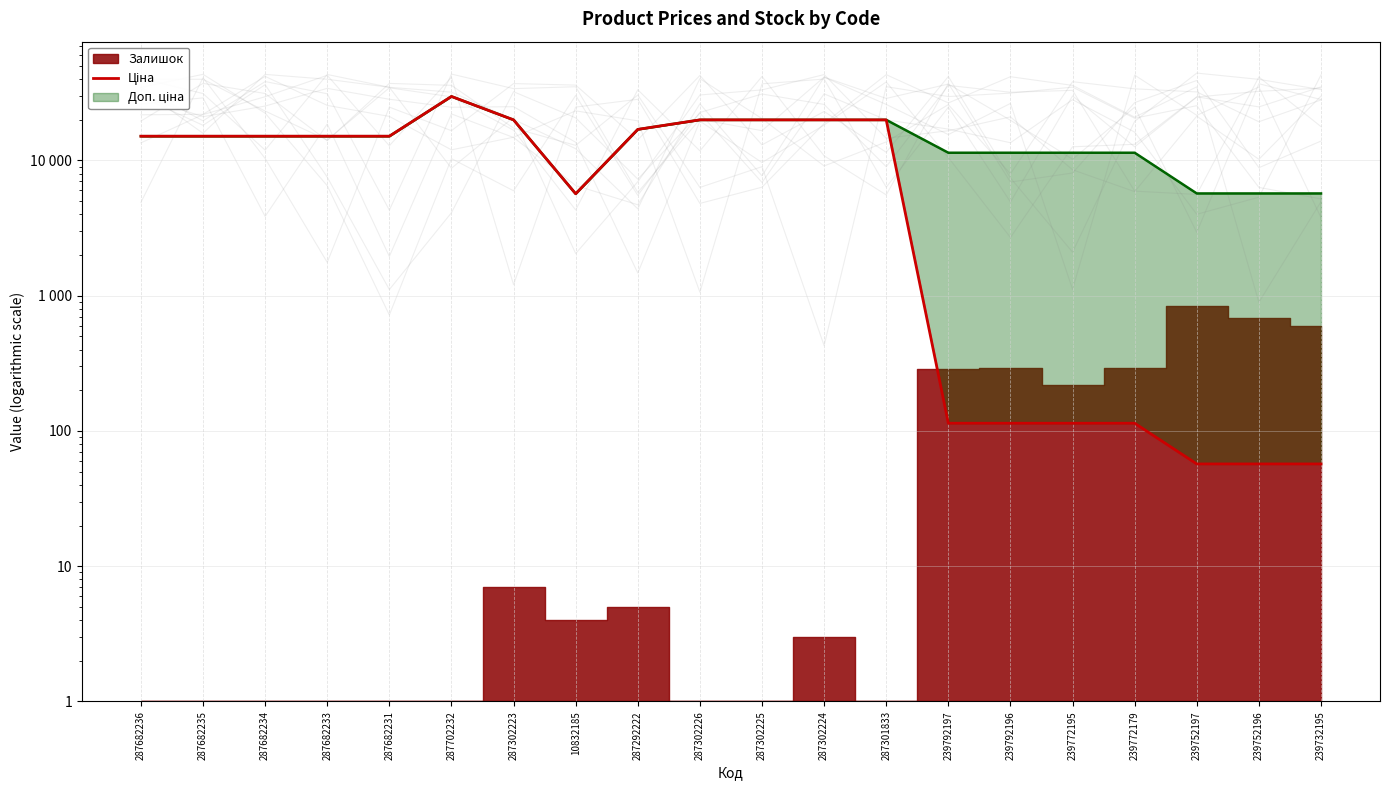

What is the label of the 1st point from the left?

287682236